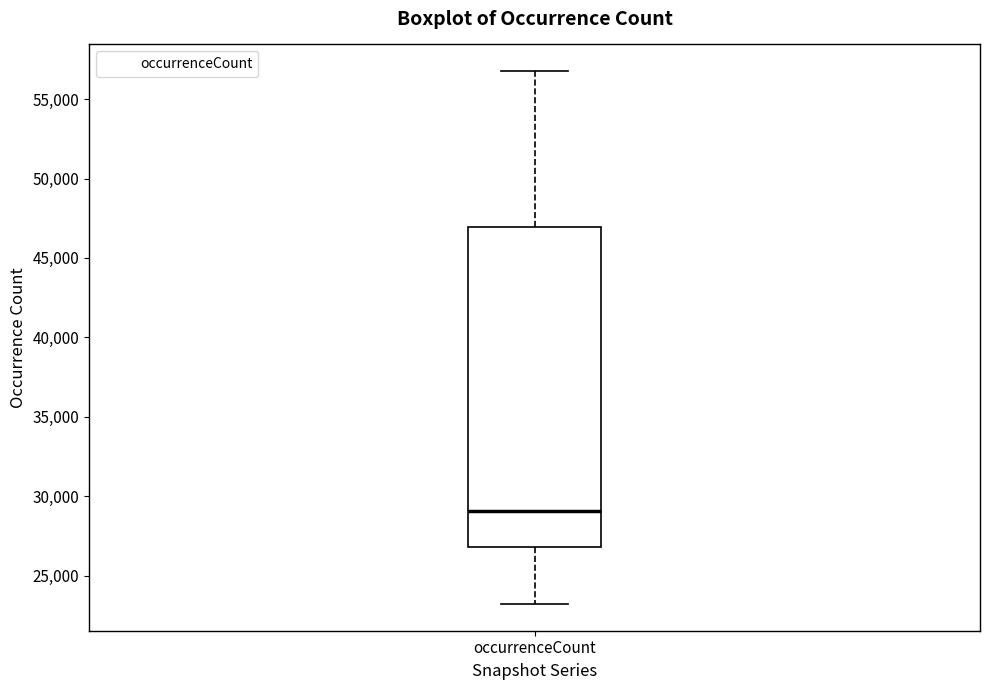

Transcribe this box plot: give where the median line is, the range the box spans, and where the two whiskers end, as read against the y-axis. The values are not printed on the chart, so give them approximately, as read against the axis.

median 29000, box 27000 to 47000, whiskers 23000 to 57000